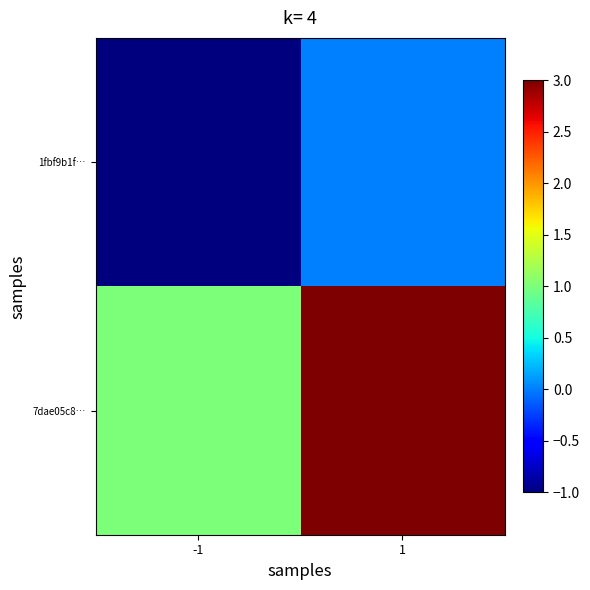

At how many categories does at least one series exceed 2?

1